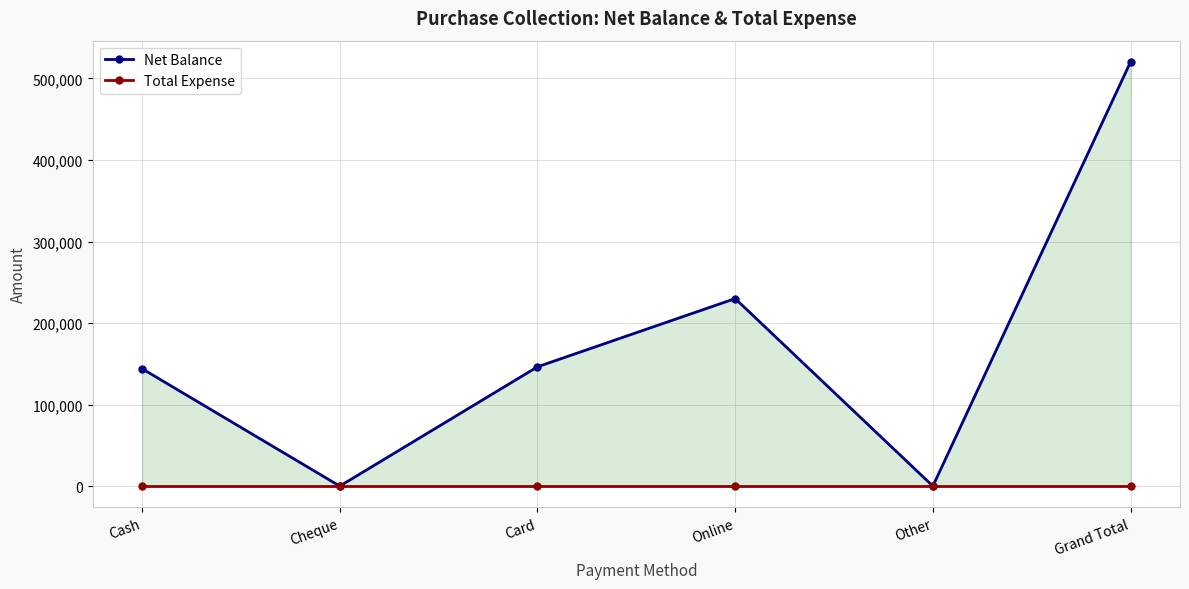

Reading right to left, list all the values displayed in this chart.

Net Balance: Grand Total=520314	Other=0	Online=229999	Card=146315	Cheque=0	Cash=144000
Total Expense: Grand Total=0	Other=0	Online=0	Card=0	Cheque=0	Cash=0